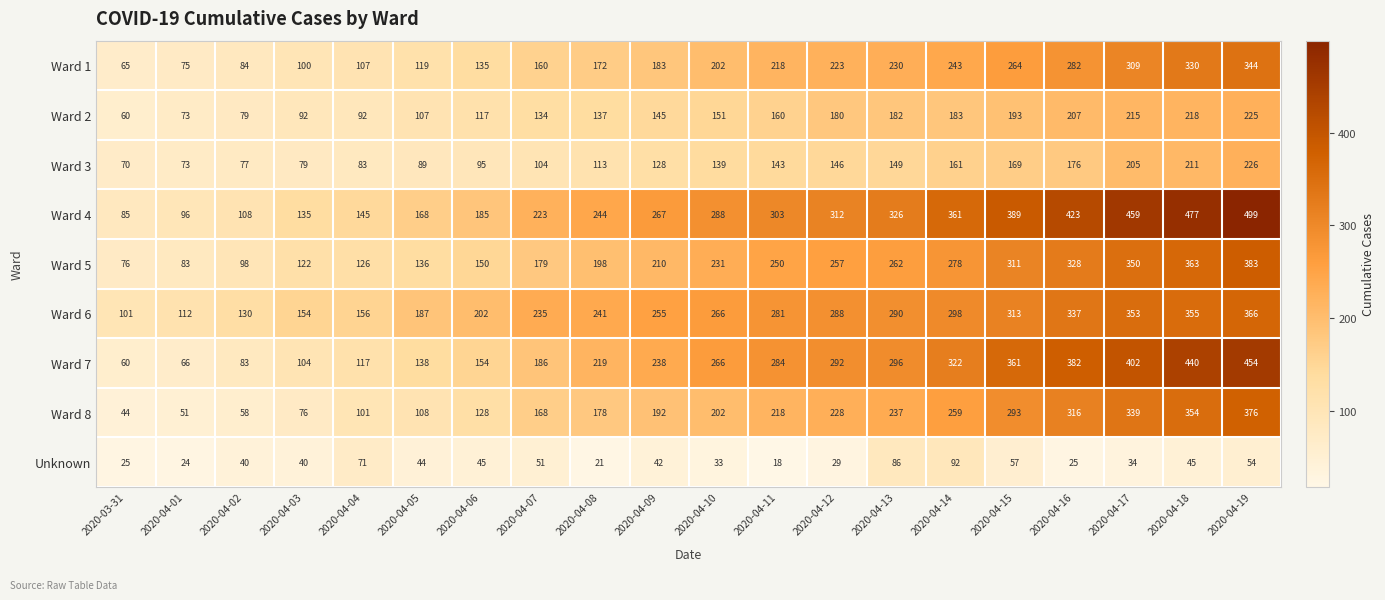

What is the difference between the maximum and minimum values in the Ward 7 series?

394